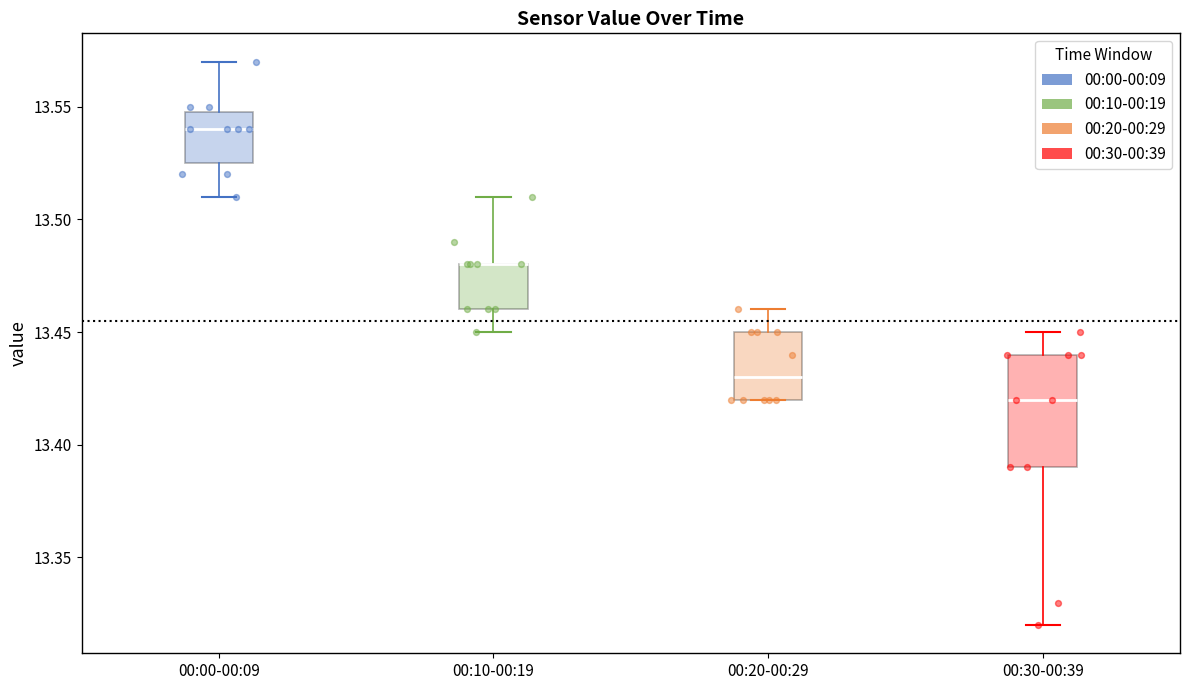

Where is the upper edge of the box for 00:10-00:19 on the y-axis? The values are not printed on the chart, so give them approximately, as read against the axis.

13.480